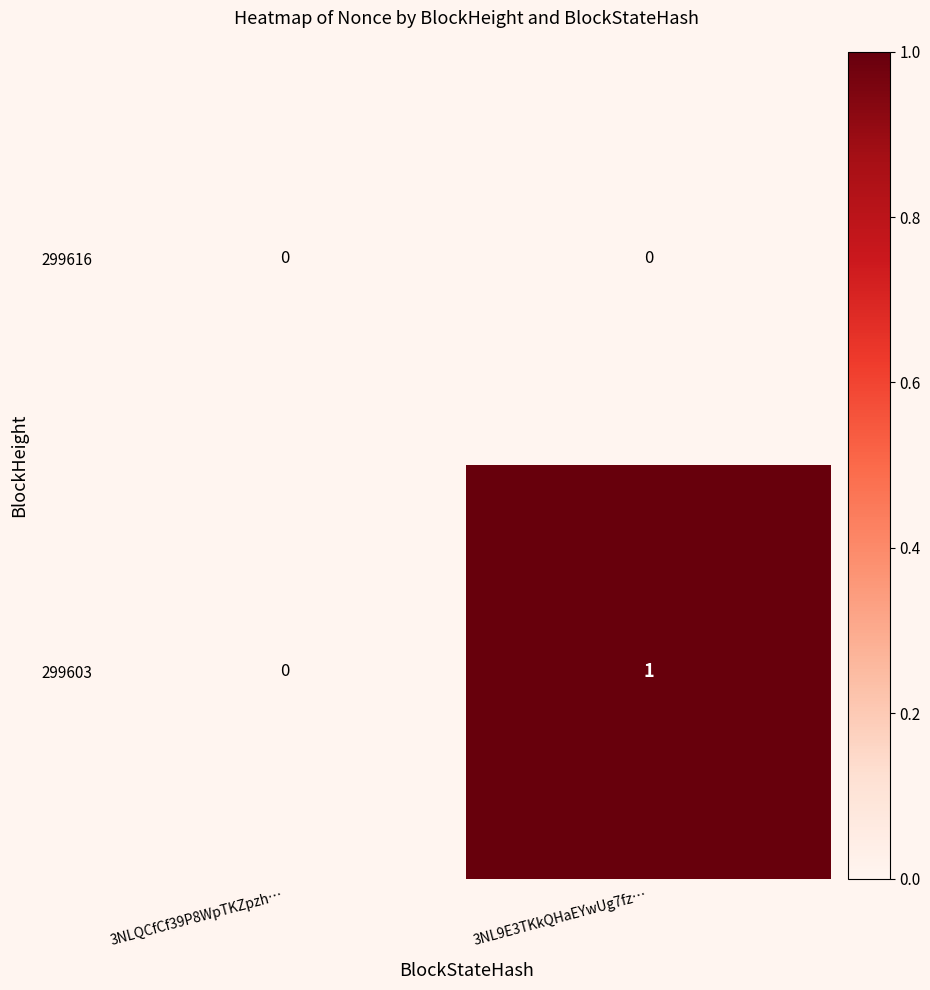

Reading right to left, transcribe all the data shown in this chart.

299616: 3NL9E3TKkQHaEYwUg7fz…=0	3NLQCfCf39P8WpTKZpzh…=0
299603: 3NL9E3TKkQHaEYwUg7fz…=1	3NLQCfCf39P8WpTKZpzh…=0